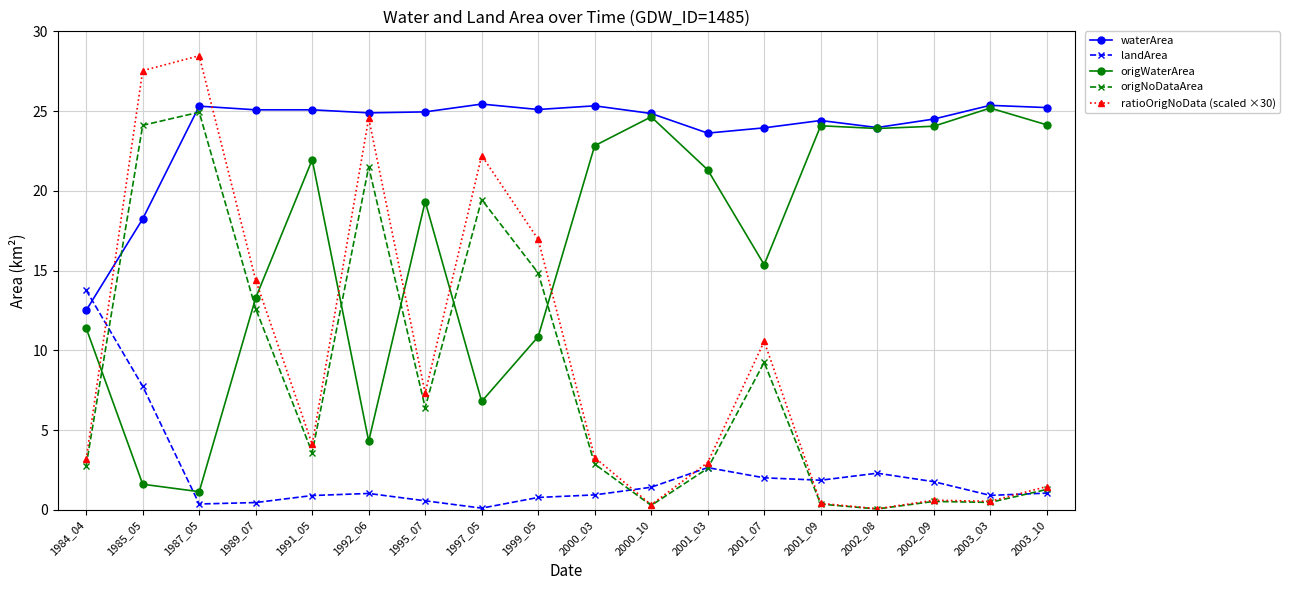

Between which two adjacent categories do ratioOrigNoData (scaled ×30) and waterArea first intersect?

1984_04 and 1985_05